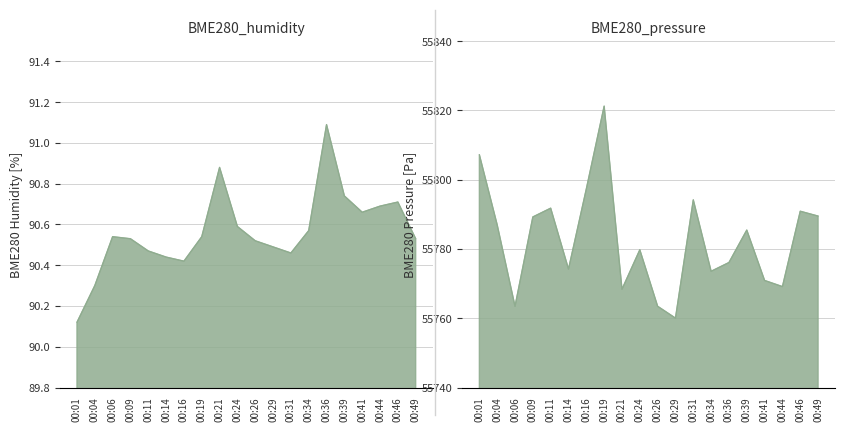

True or false: BME280_humidity has a value of 90.7 at 00:39.

True